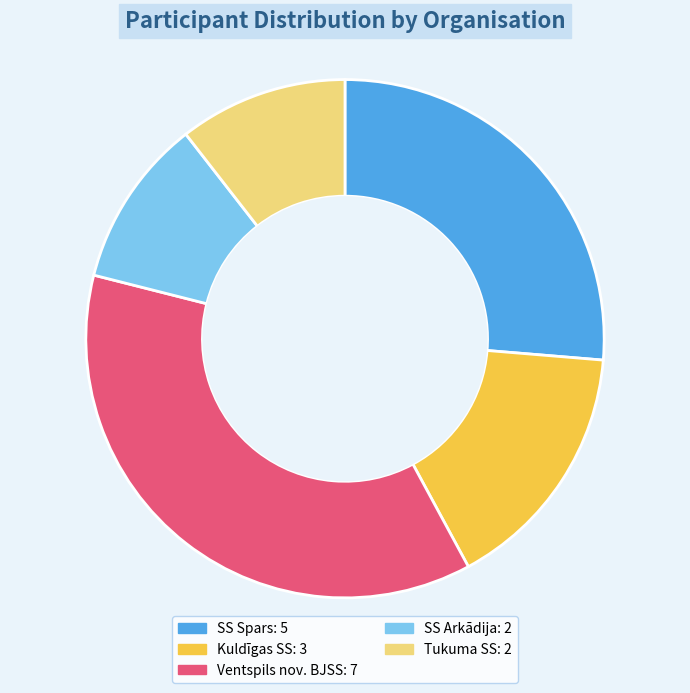

Count the number of slices in the pie.

5